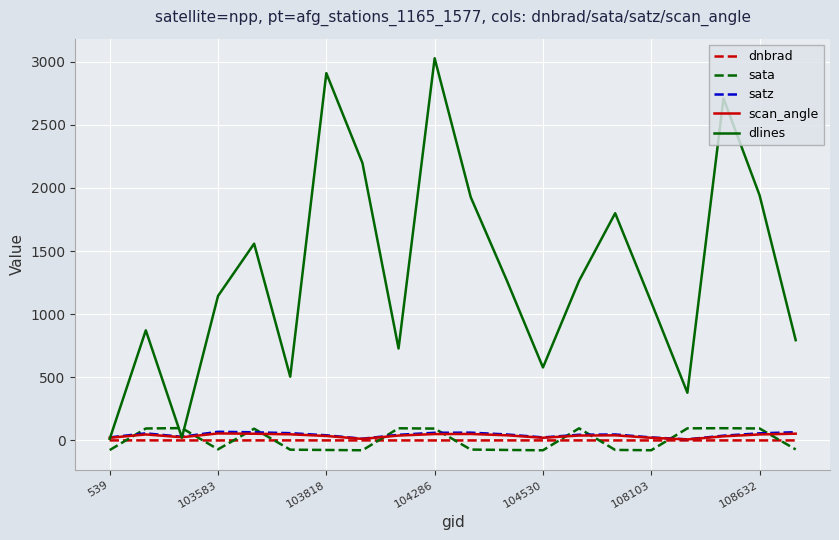

Which series has the largest total across all categories?

dlines